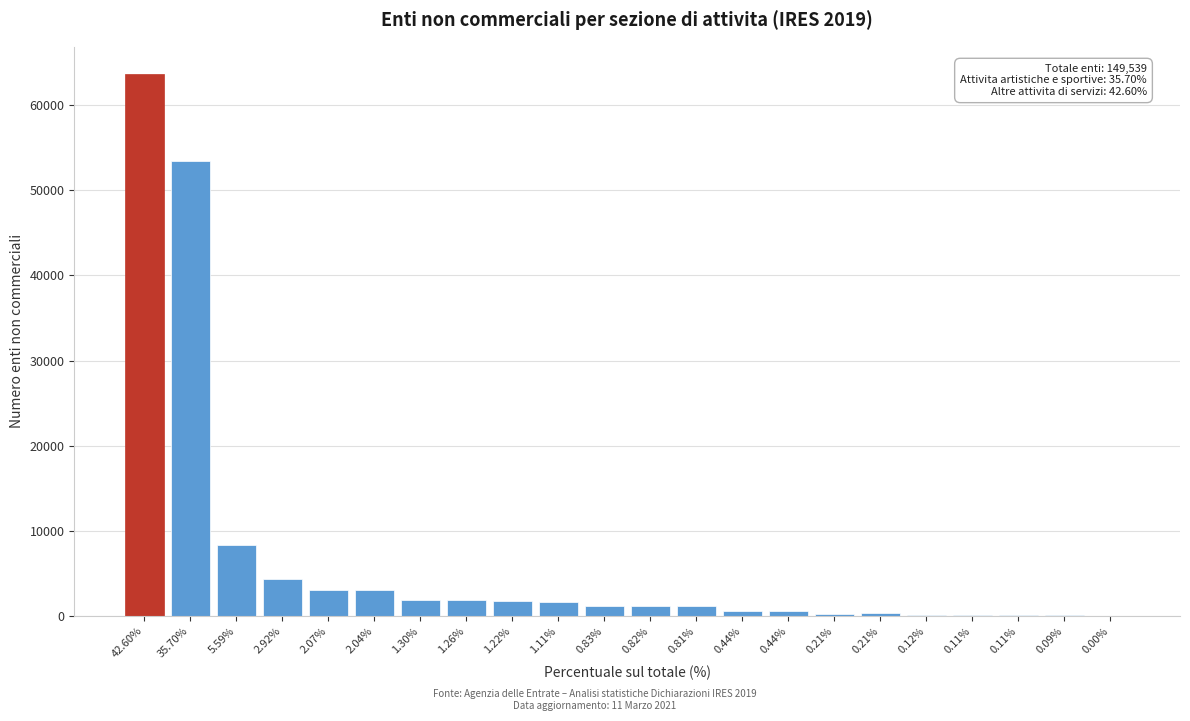

How many distinct data groups are displayed?

1